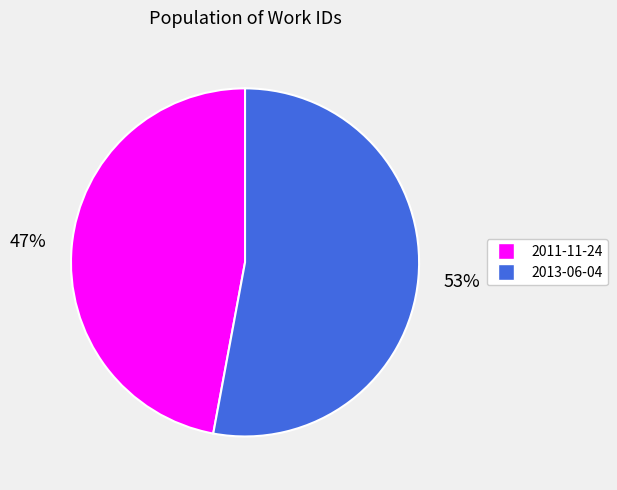

Does any single category account for the majority?

Yes